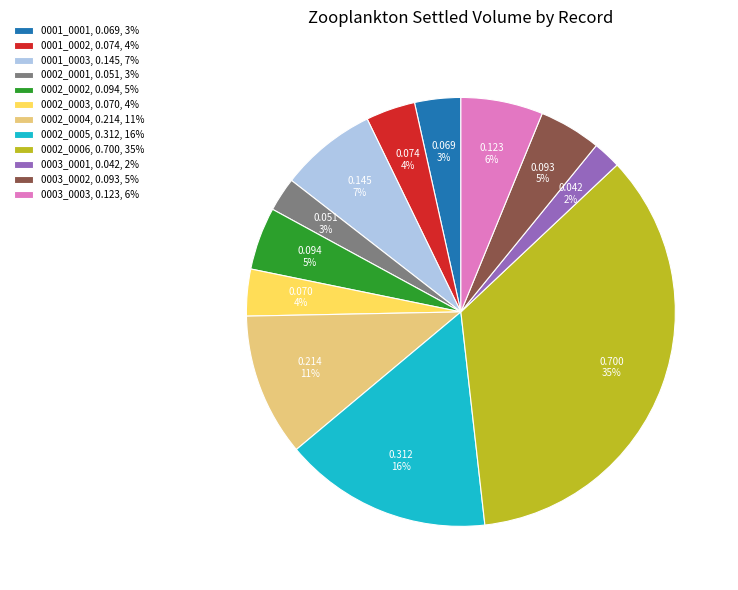

To the nearest percent, what is the difference between the 0002_0004, 0.214, 11% and 0001_0002, 0.074, 4% slice percentages?

7%